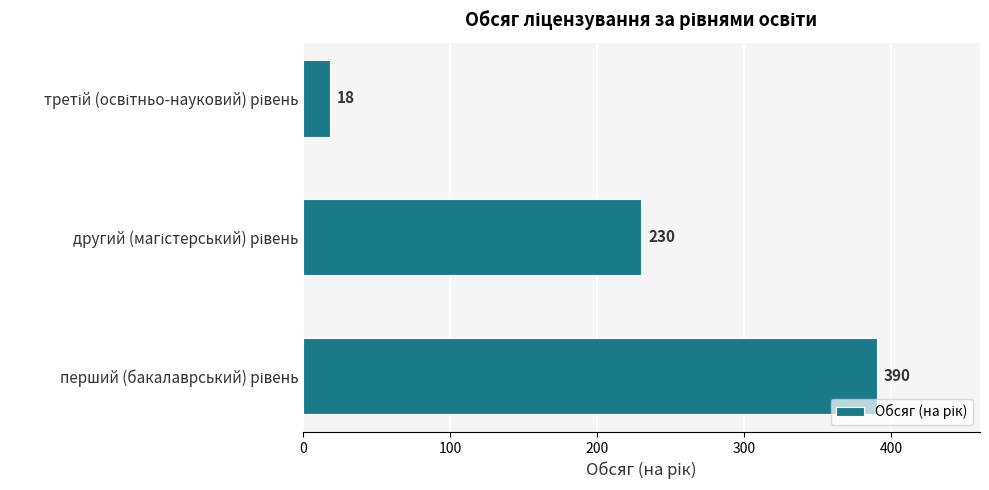

What is the greatest value displayed?

390